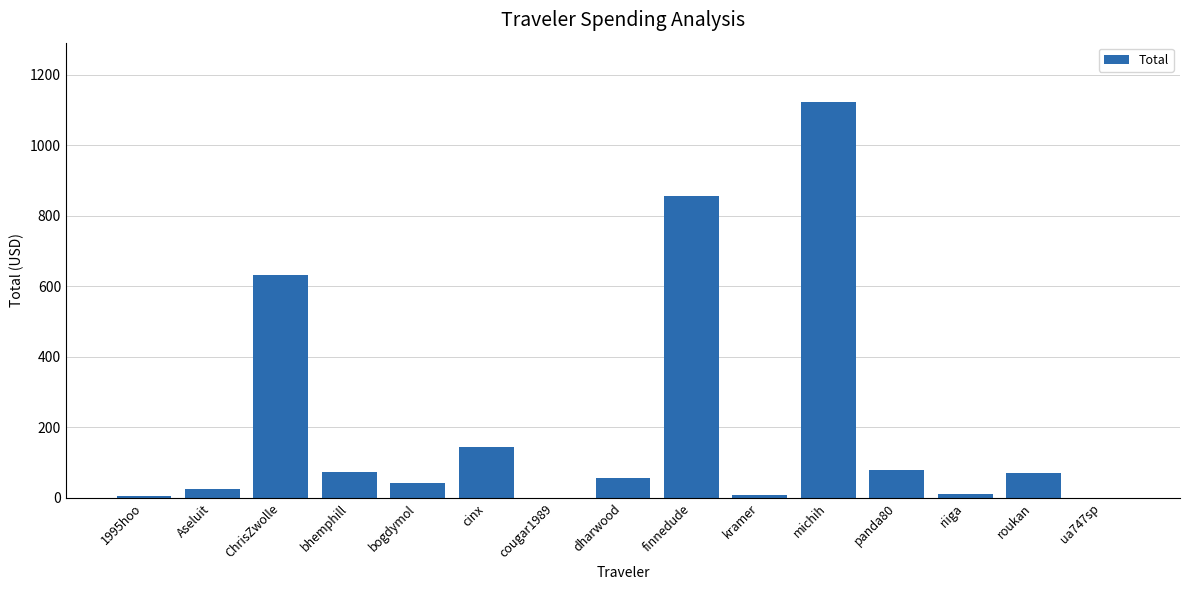

How many values exceed 54?

8